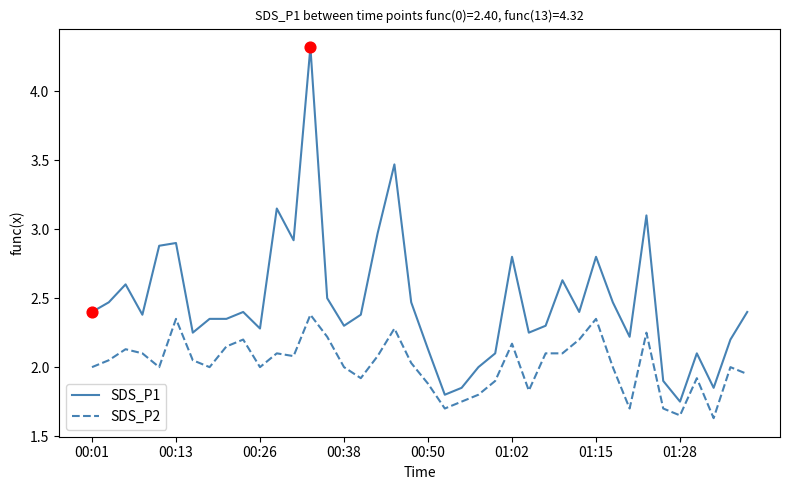

List the series in order of their overall mean, lowest first.

SDS_P2, SDS_P1